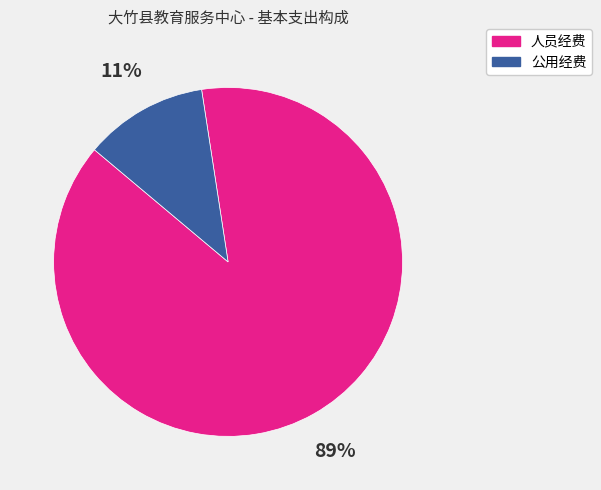

True or false: 公用经费 accounts for 5% of the total.

False